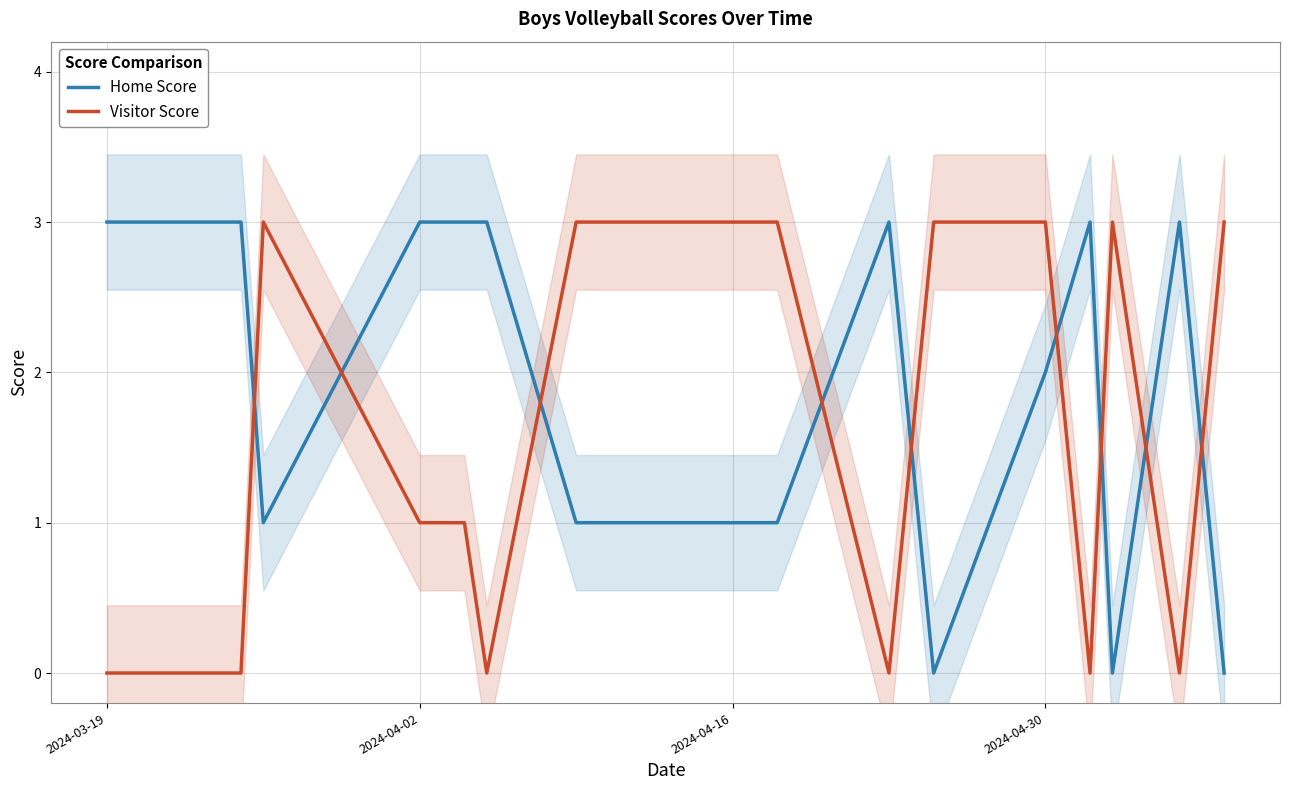

How many series are shown in this chart?

2